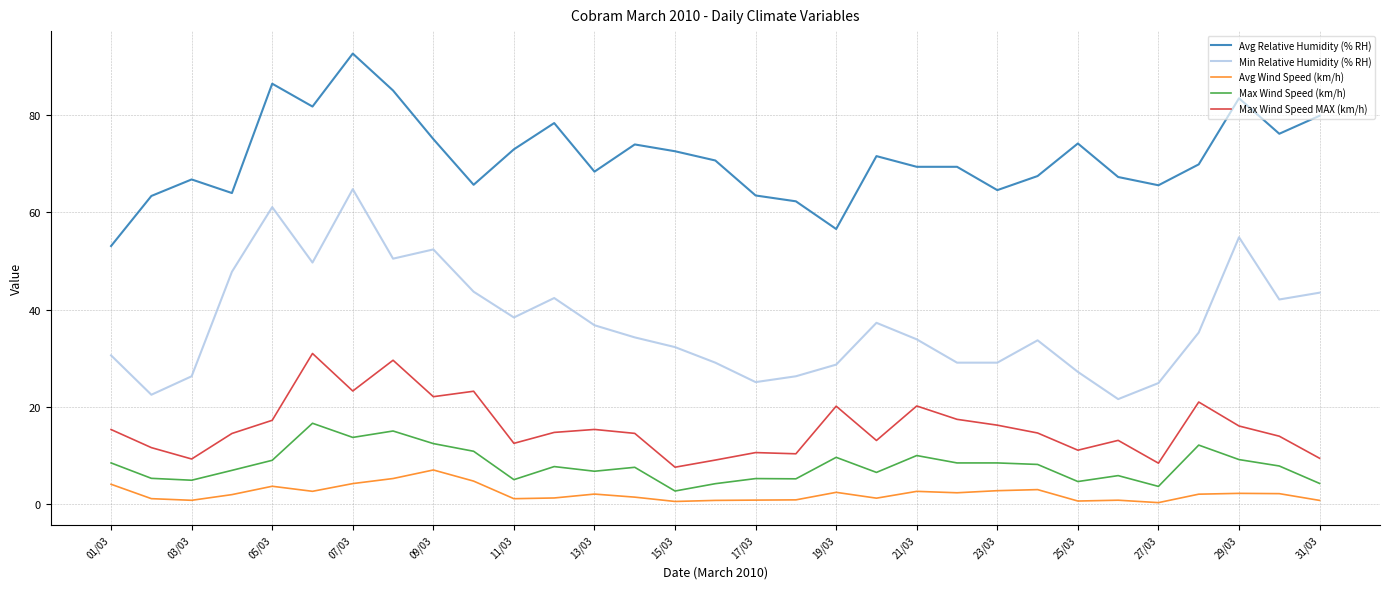

True or false: Avg Wind Speed (km/h) and Max Wind Speed MAX (km/h) cross at least once.

False